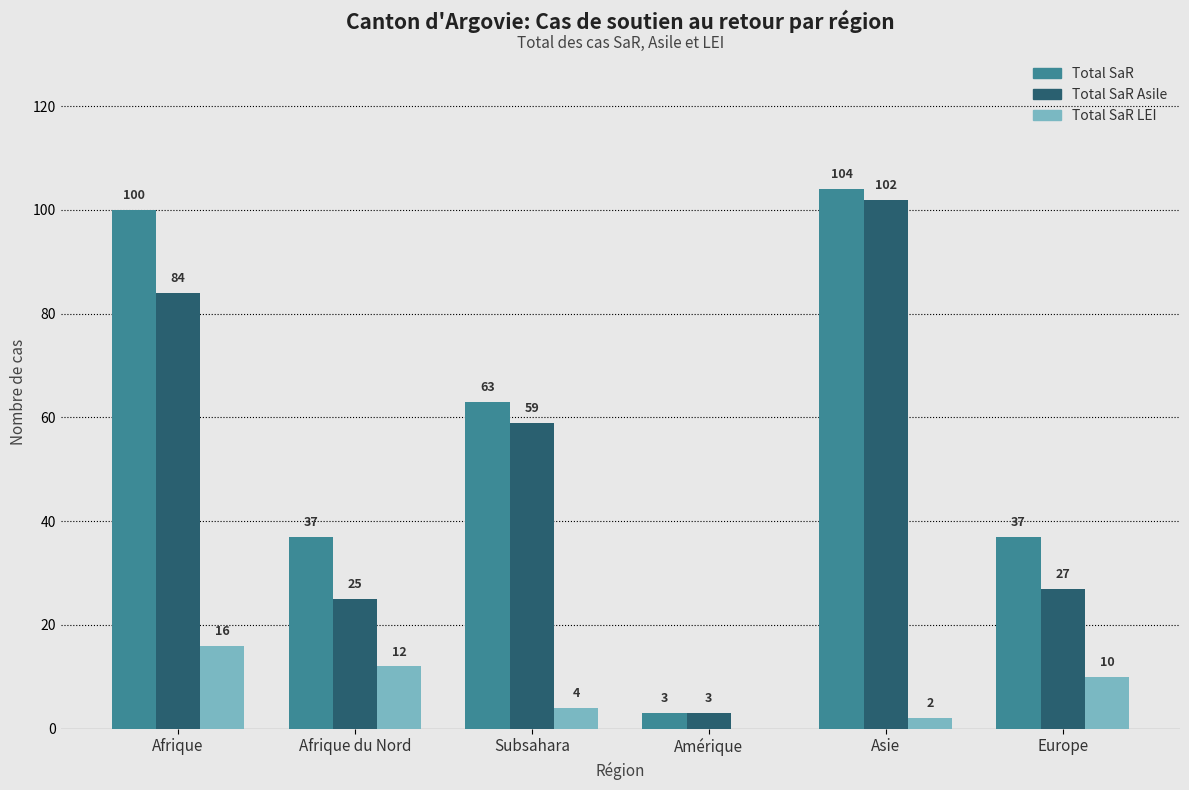

What is the maximum value for Total SaR LEI?

16